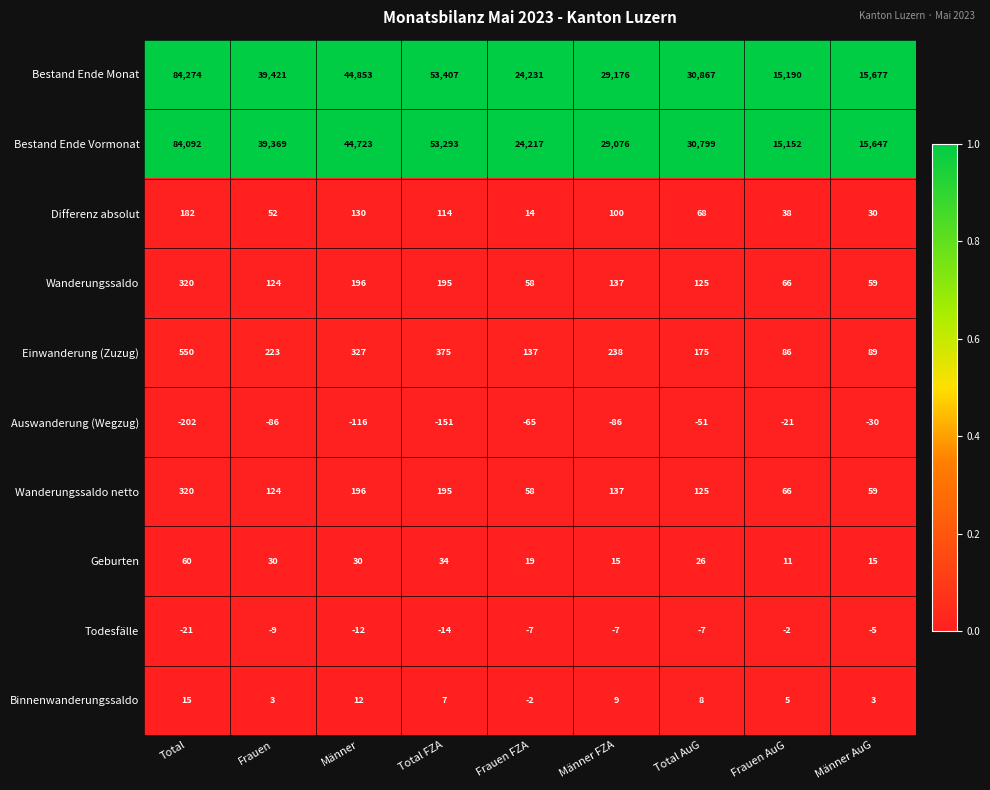

What is the greatest value displayed?

84274